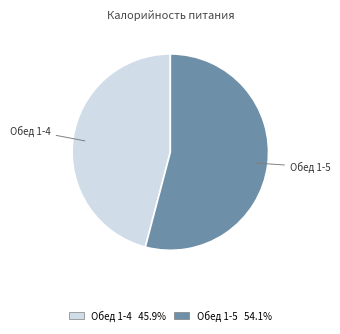

Does Обед 1-4 account for over 50% of the chart?

No